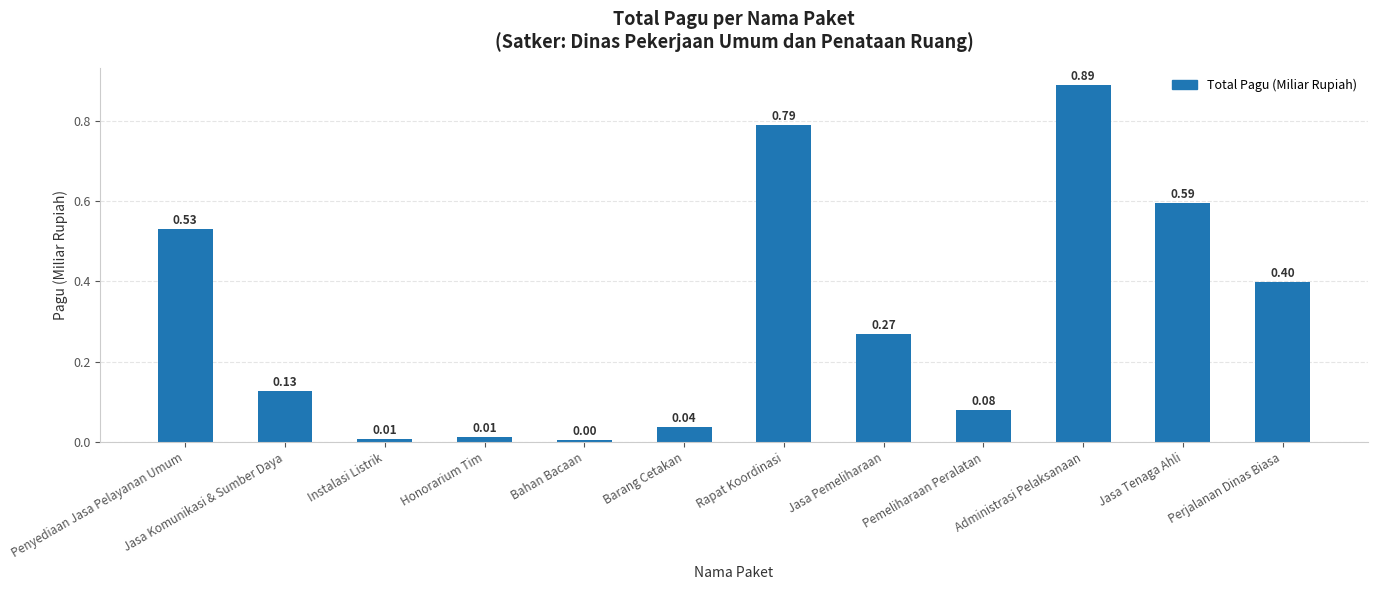

What is the change in value from Jasa Komunikasi & Sumber Daya to Jasa Pemeliharaan?

+0.1